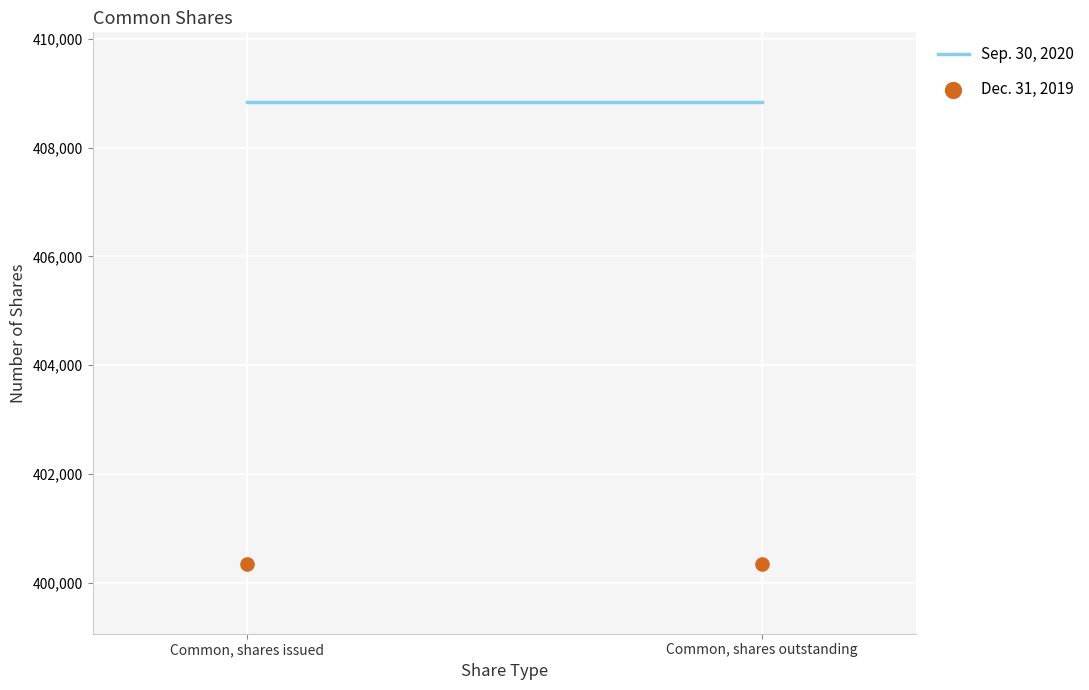

At how many categories does at least one series exceed 405341?

2